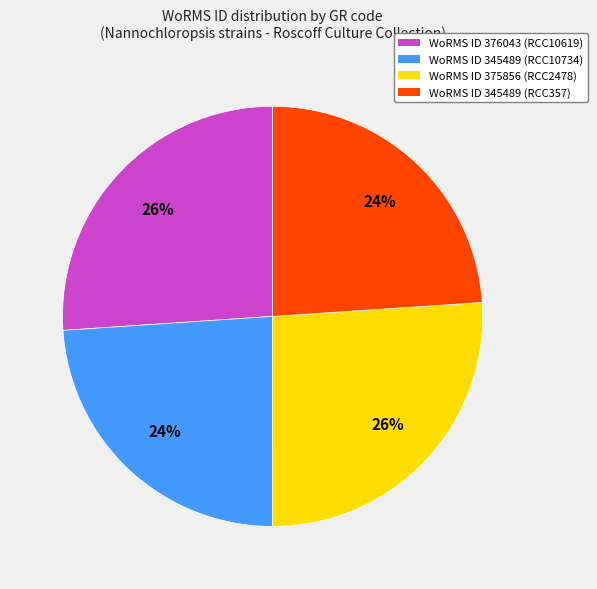

Is there any slice that represents more than half of the pie?

No